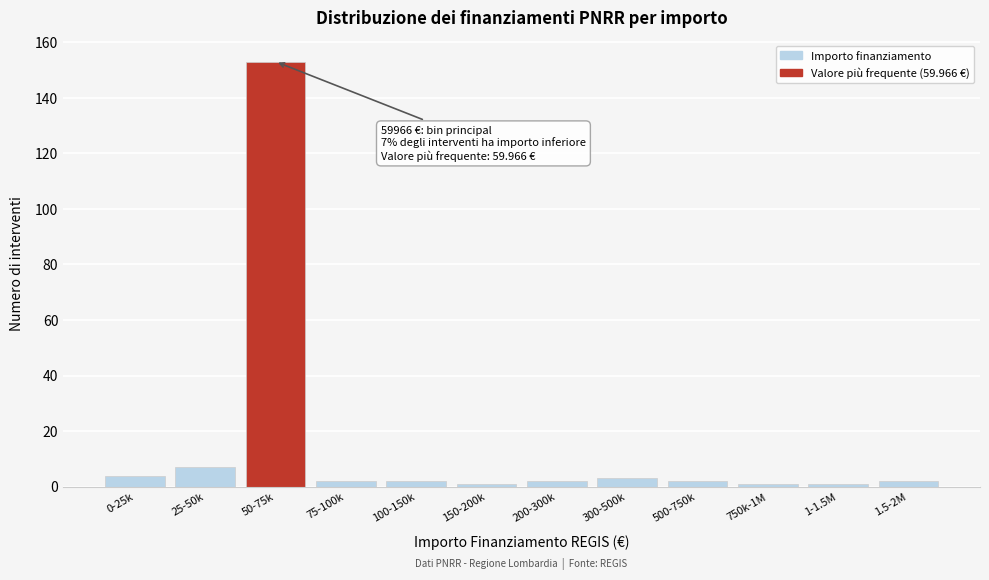

Reading left to right, transcribe all the data shown in this chart.

4	7	153	2	2	1	2	3	2	1	1	2